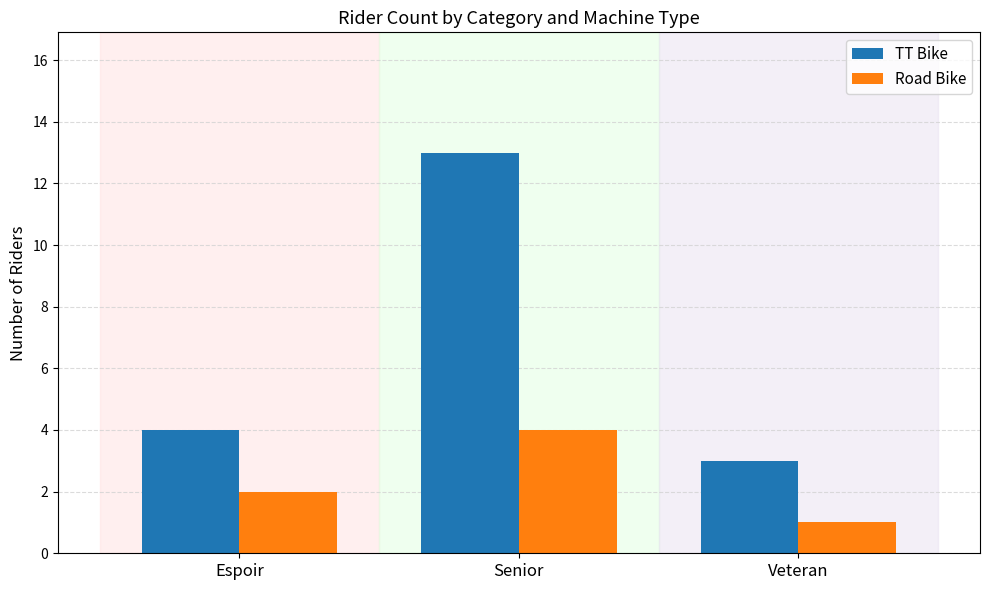

Are the bars grouped side by side (vs. stacked)?

Yes